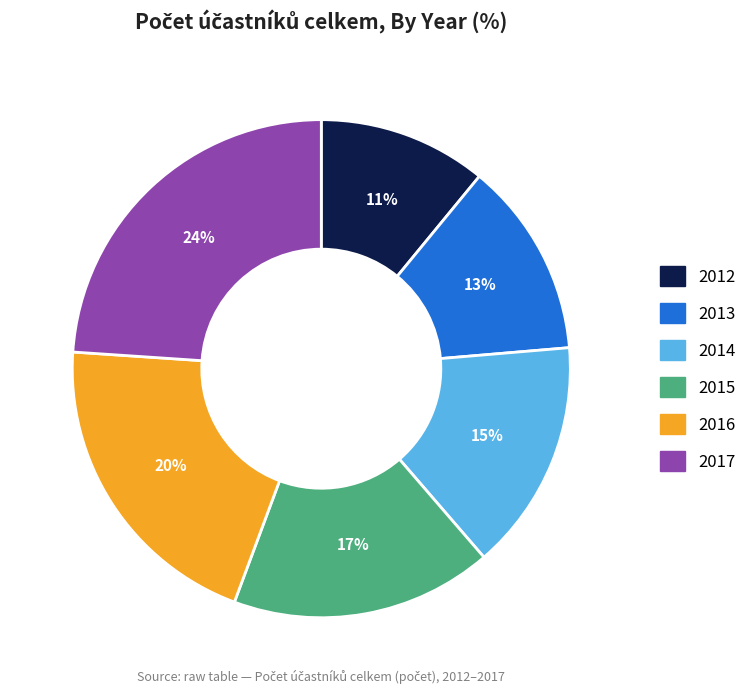

To the nearest percent, what is the difference between the largest and smallest slice percentages?

13%